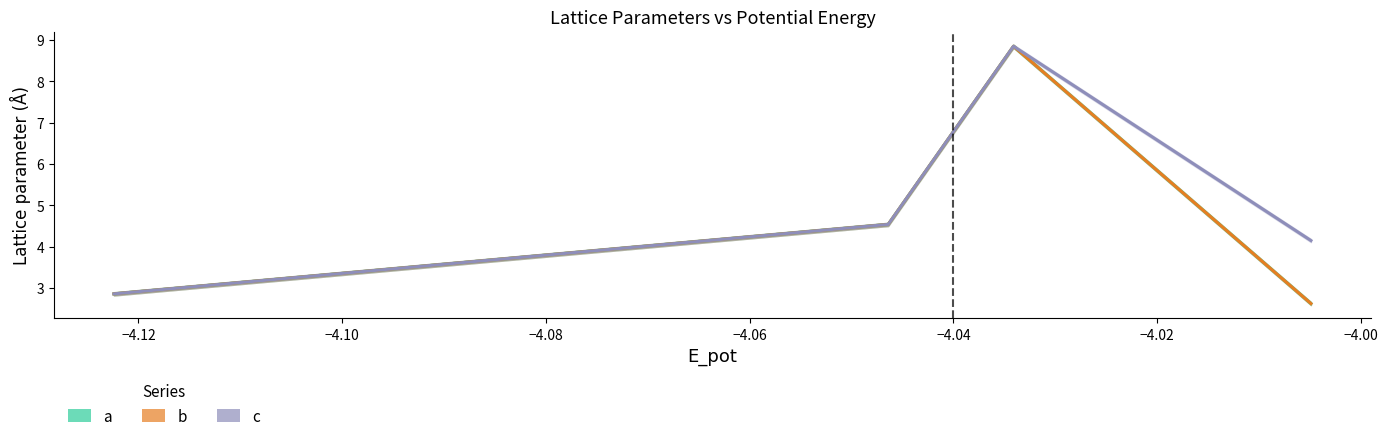

What is the value of the b point at the 6th from the left?

2.9